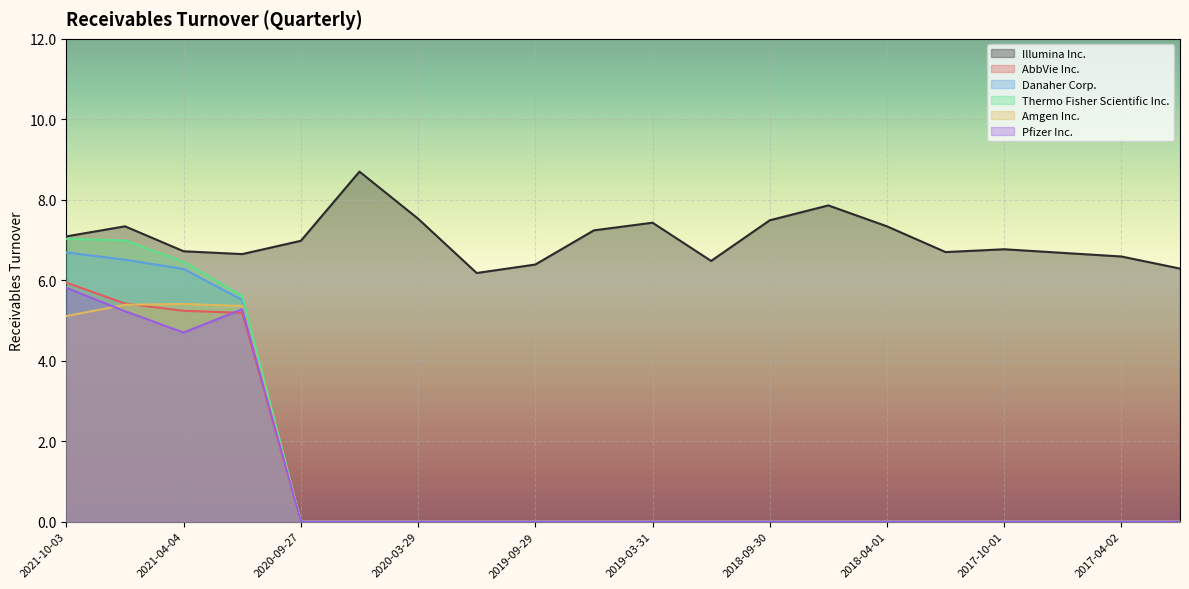

True or false: Thermo Fisher Scientific Inc. and Amgen Inc. intersect in this chart.

False